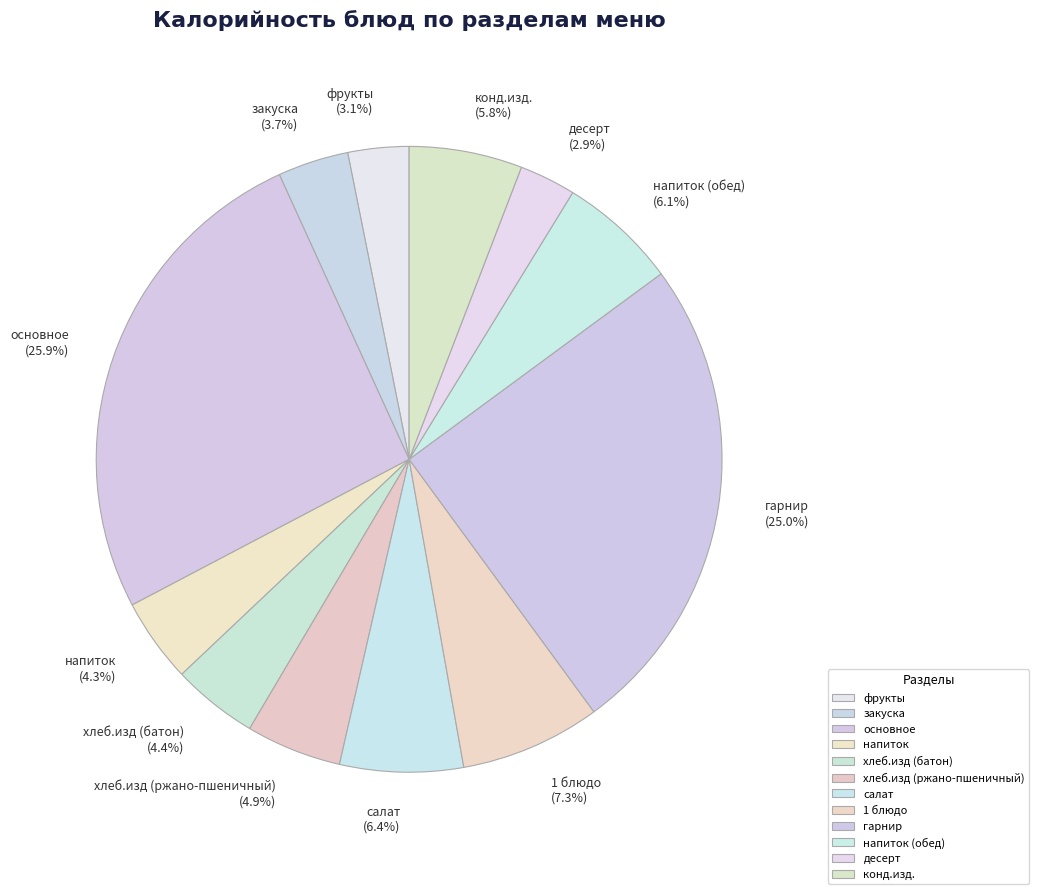

Is the sum of закуска and конд.изд. greater than half?

No